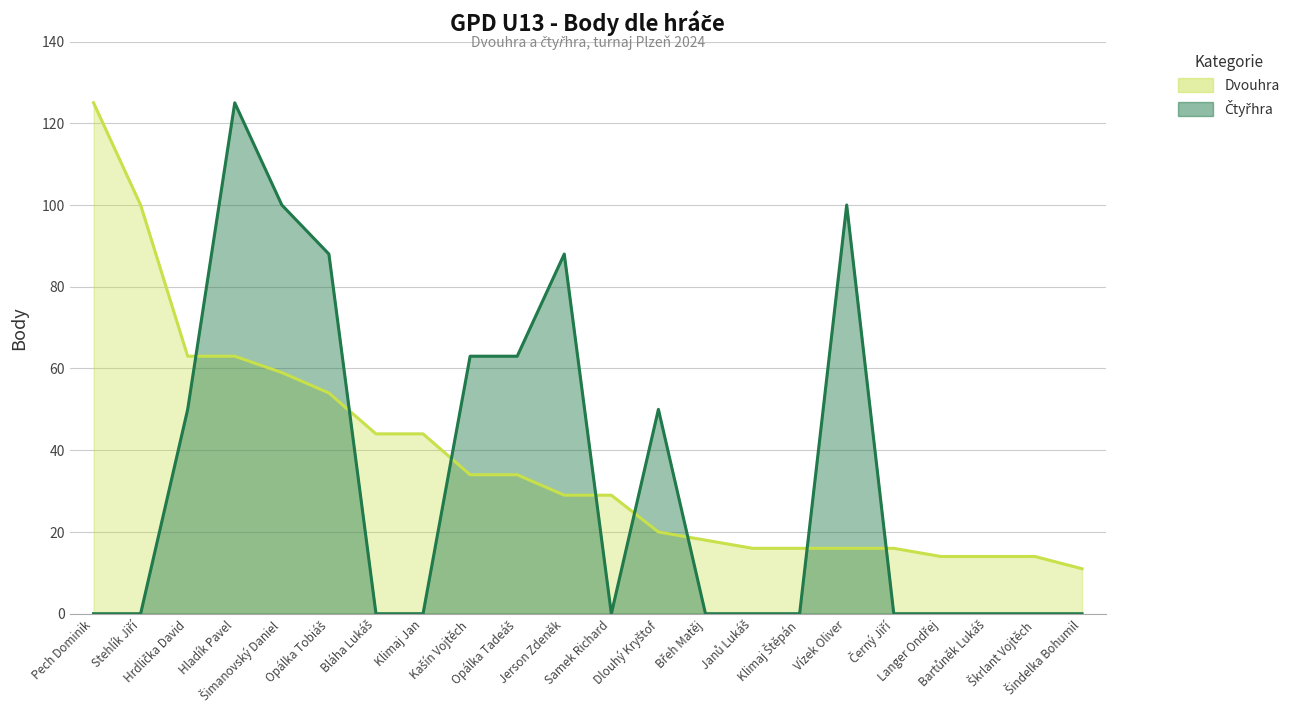

How many interior local valleys does the Čtyřhra series have?

1